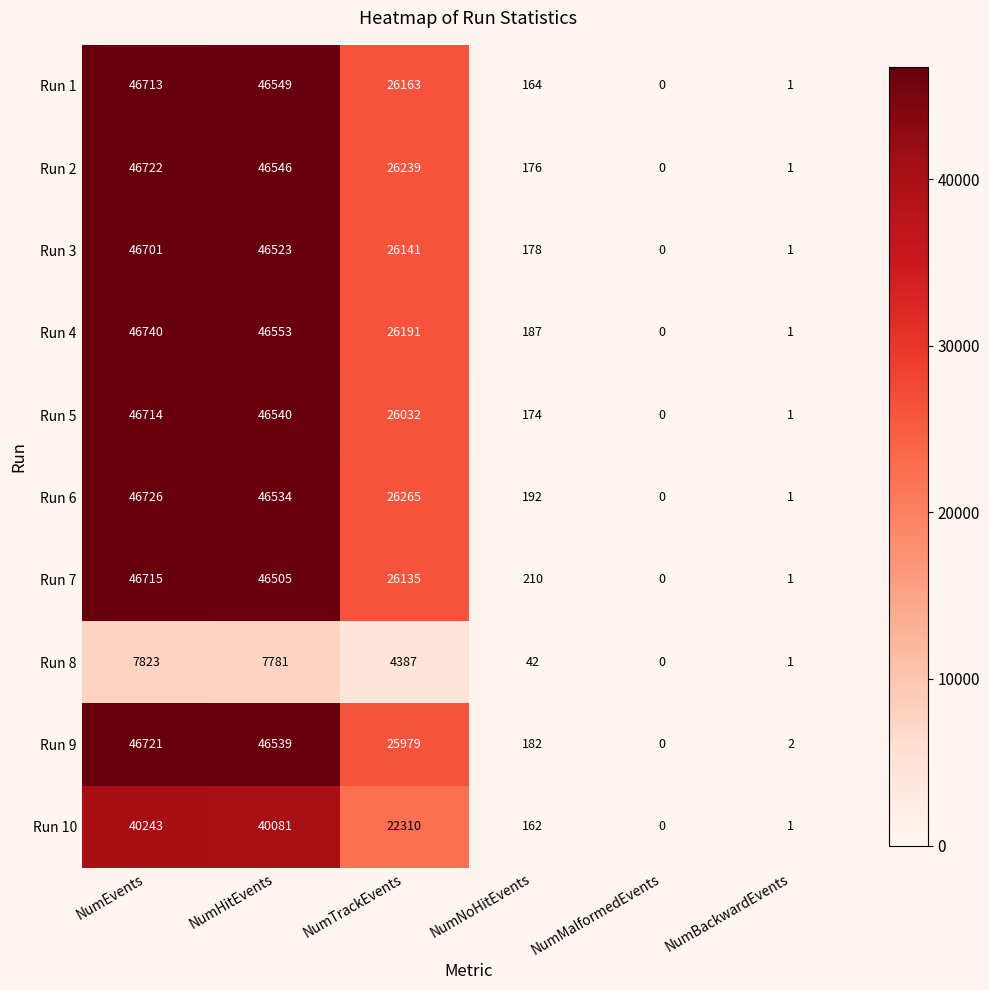

Which series has the widest spread of values?

Run 4